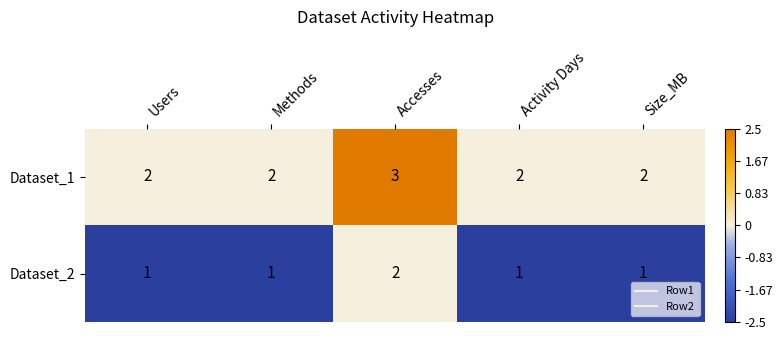

Is the value of Dataset_1 at Accesses greater than the value of Dataset_2 at Size_MB?

Yes